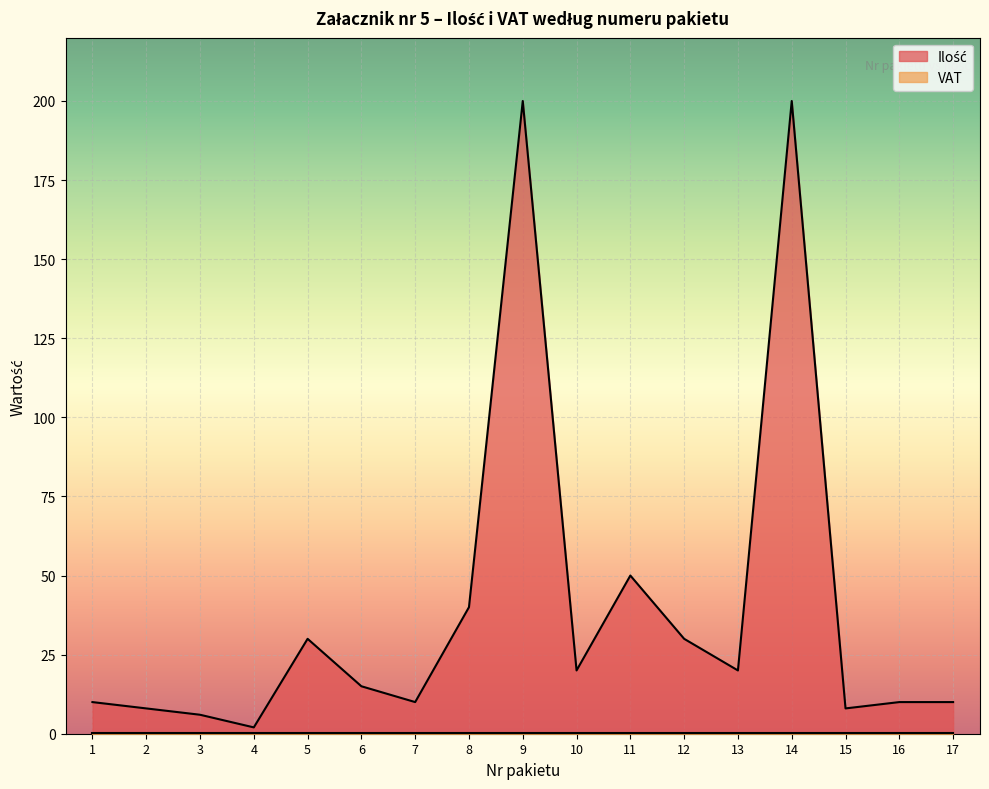

What is the ratio of the value at 15 to the value at 4?

4.0